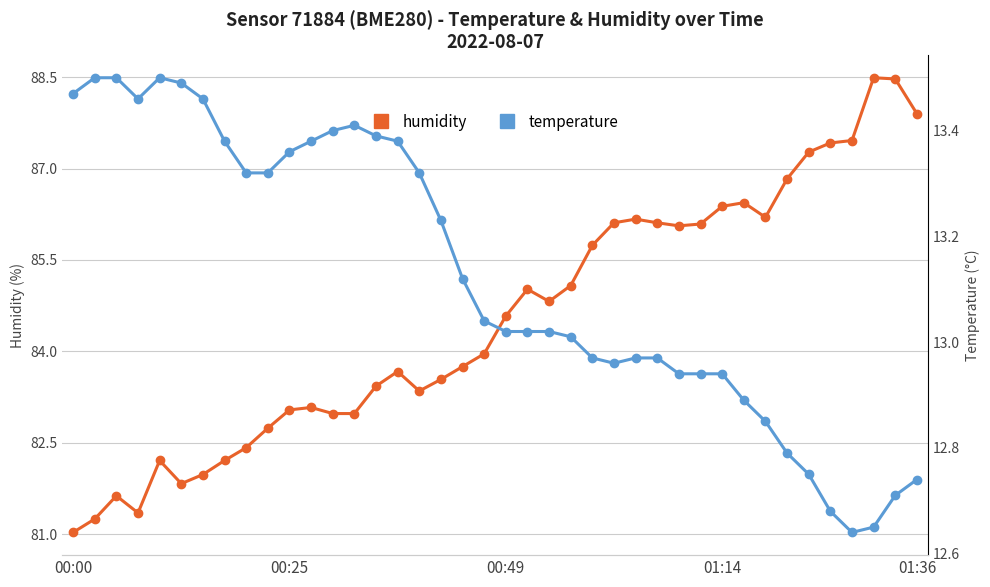

What is the minimum value for humidity?

81.0